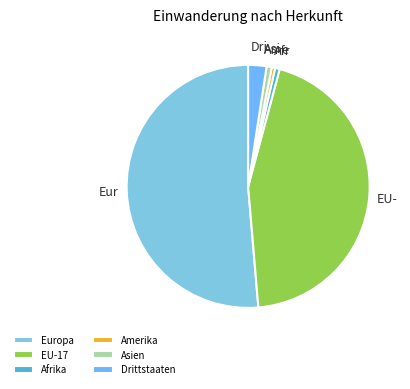

How many slices are in this pie chart?

6